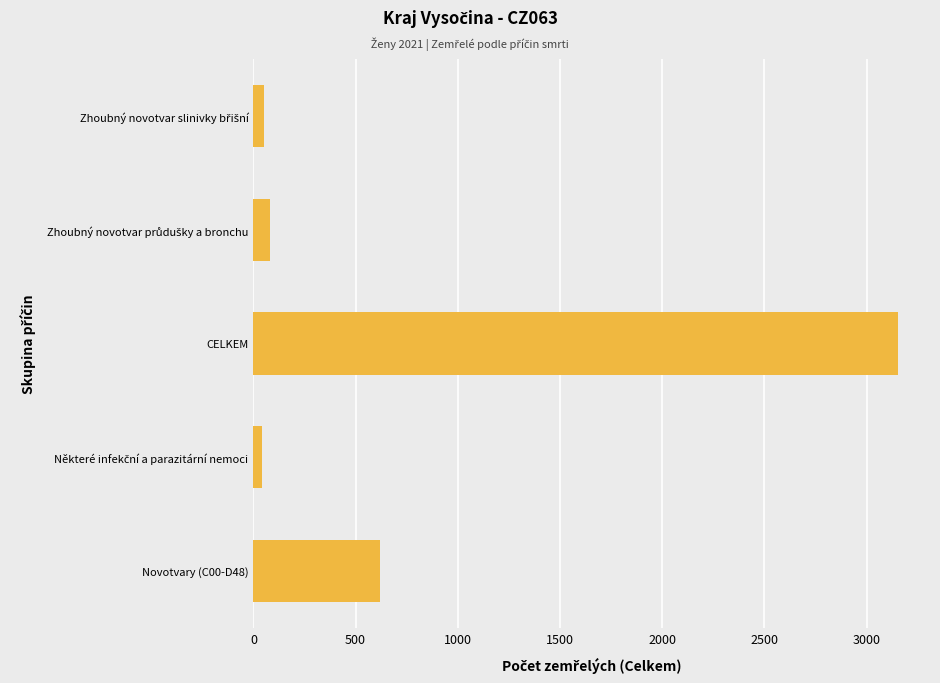

What is the average value?

790